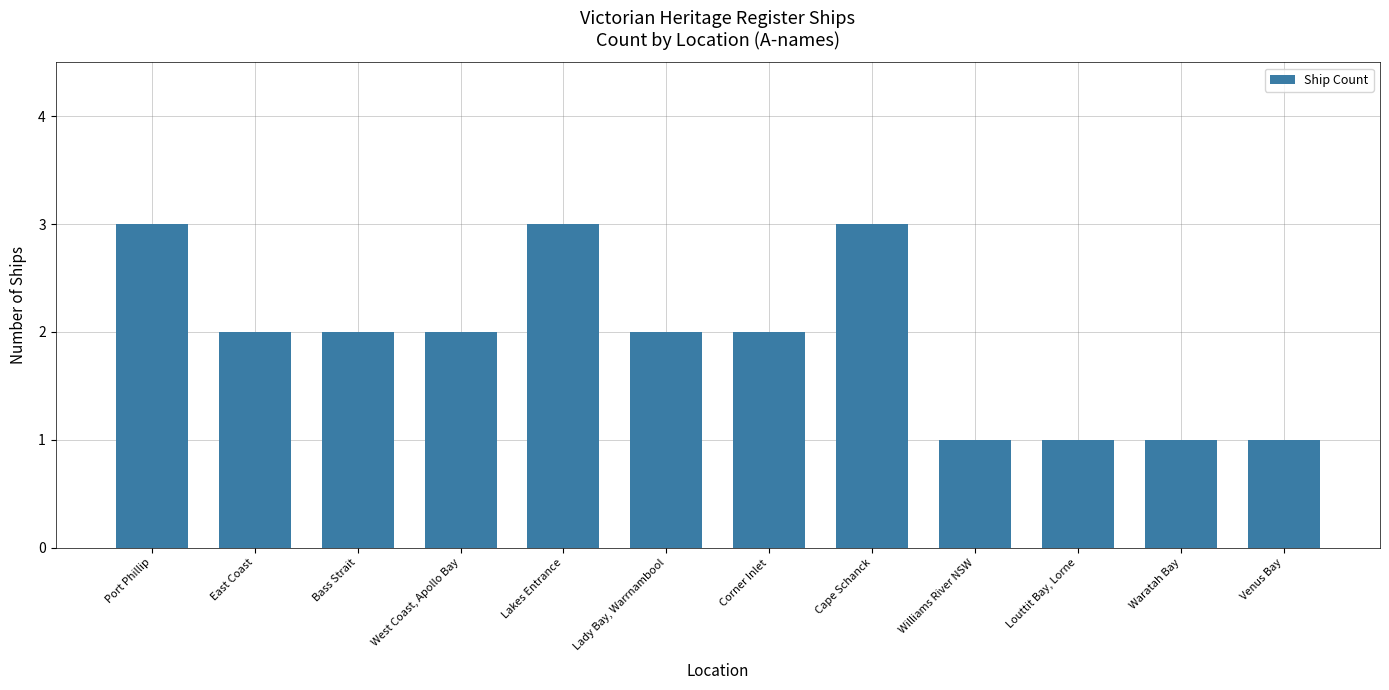

What position from the left is East Coast?

2